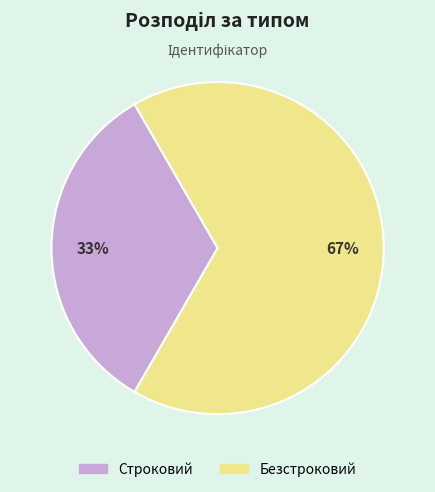

Which has a higher value, Безстроковий or Строковий?

Безстроковий